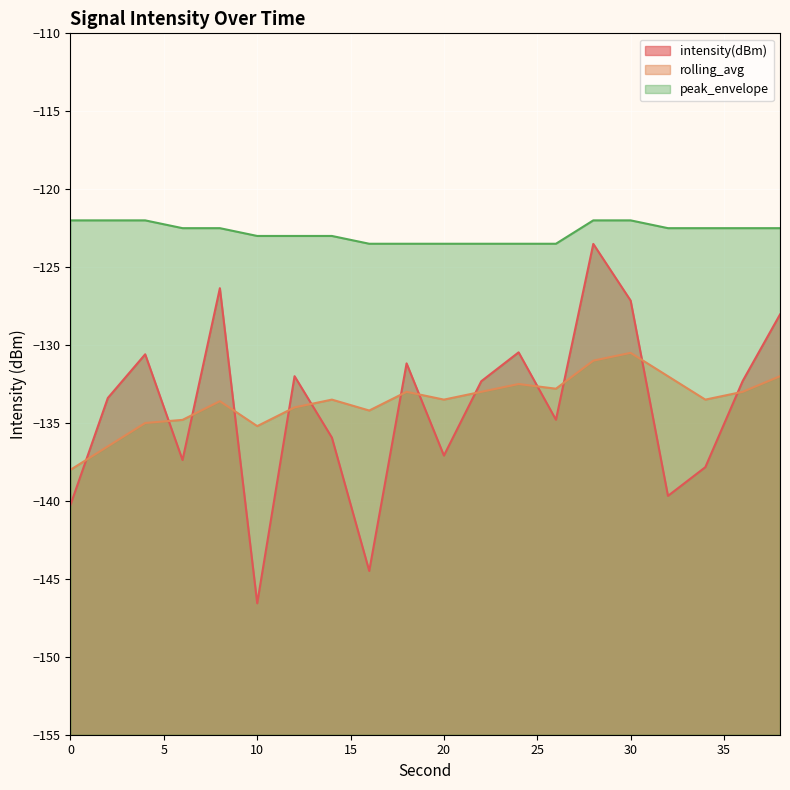

What is the difference between the highest and lowest values at 20?

13.6